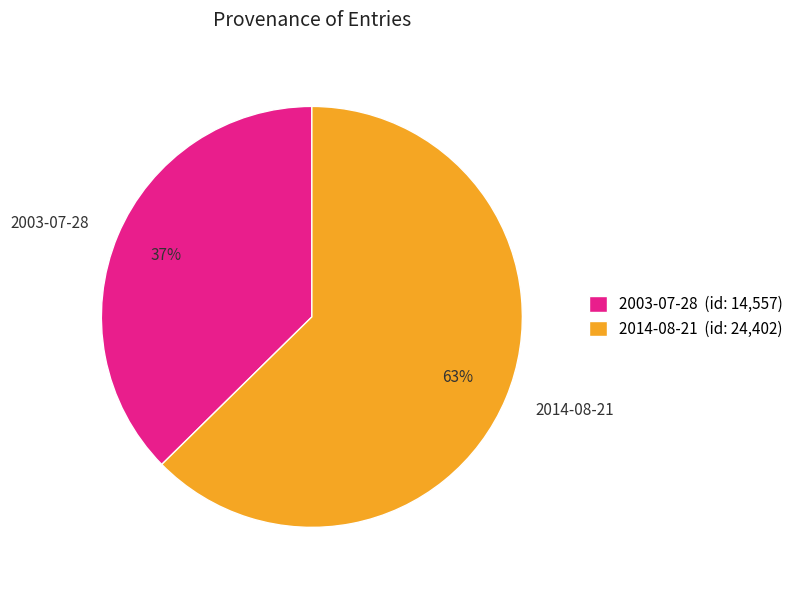

To the nearest percent, what is the combined percentage of 2003-07-28 and 2014-08-21?

100%